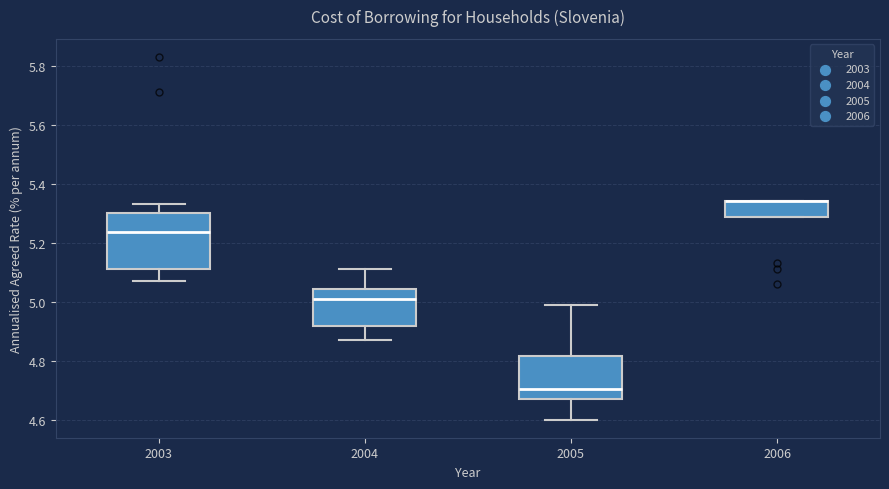

Reading left to right, read every box against the y-axis: the position of its median line, the range the box covers, and the ends of its whiskers. The values are not printed on the chart, so give them approximately, as read against the axis.

2003: median 5.24, box 5.12 to 5.30, whiskers 5.08 to 5.34
2004: median 5.02, box 4.92 to 5.04, whiskers 4.88 to 5.12
2005: median 4.70, box 4.68 to 4.82, whiskers 4.60 to 5.00
2006: median 5.34 (drawn on the box's upper edge), box 5.28 to 5.34, whiskers 5.28 to 5.34